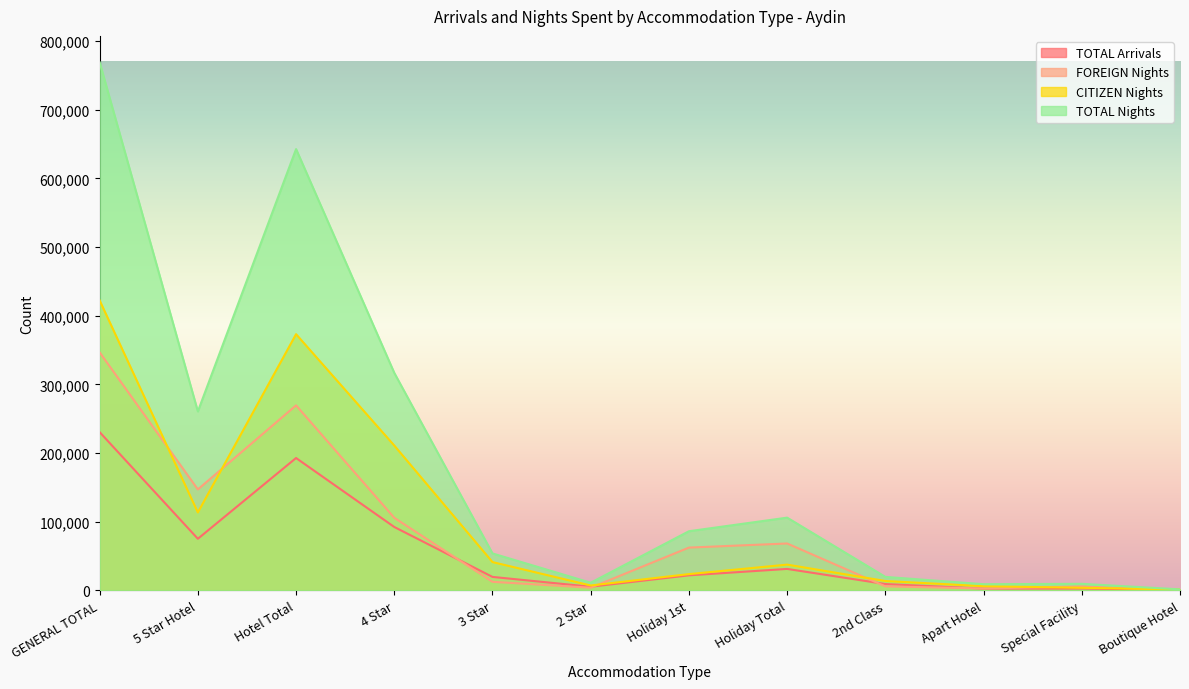

What is the label of the 8th point from the right?

3 Star